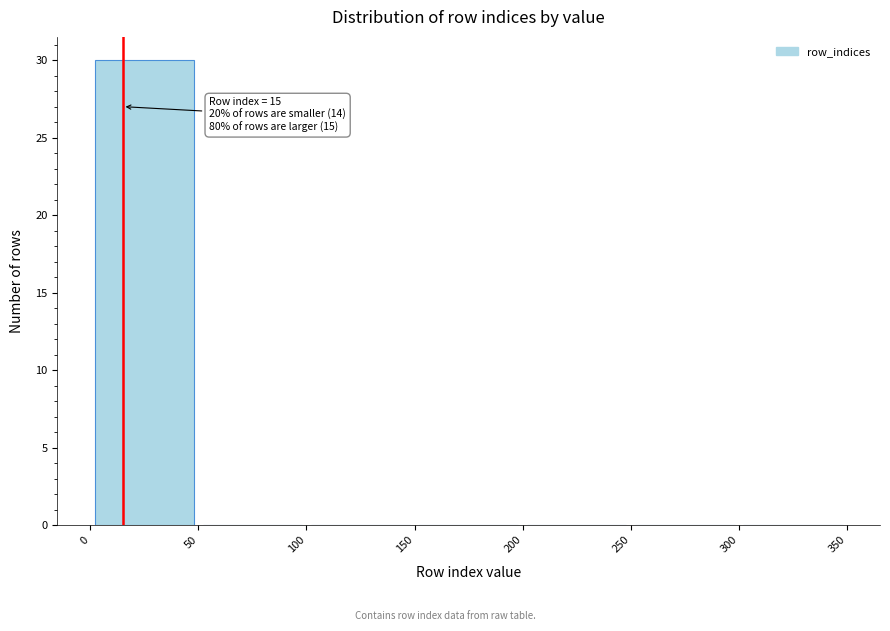

Which range on the x-axis has the tallest bar?

0 to 50